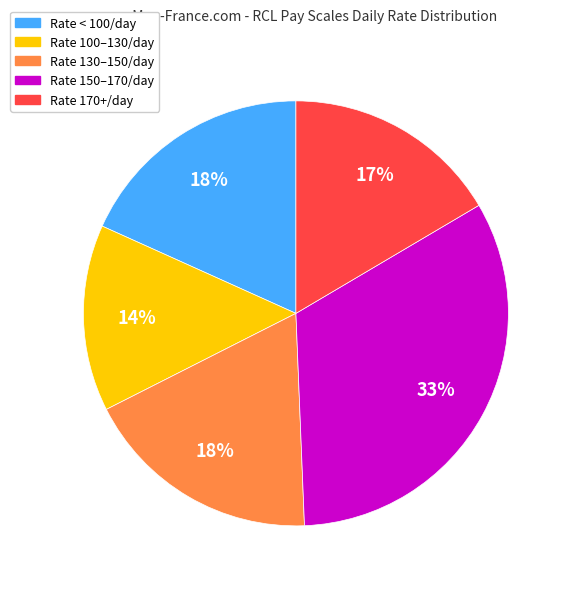

To the nearest percent, what is the difference between the largest and smallest slice percentages?

19%